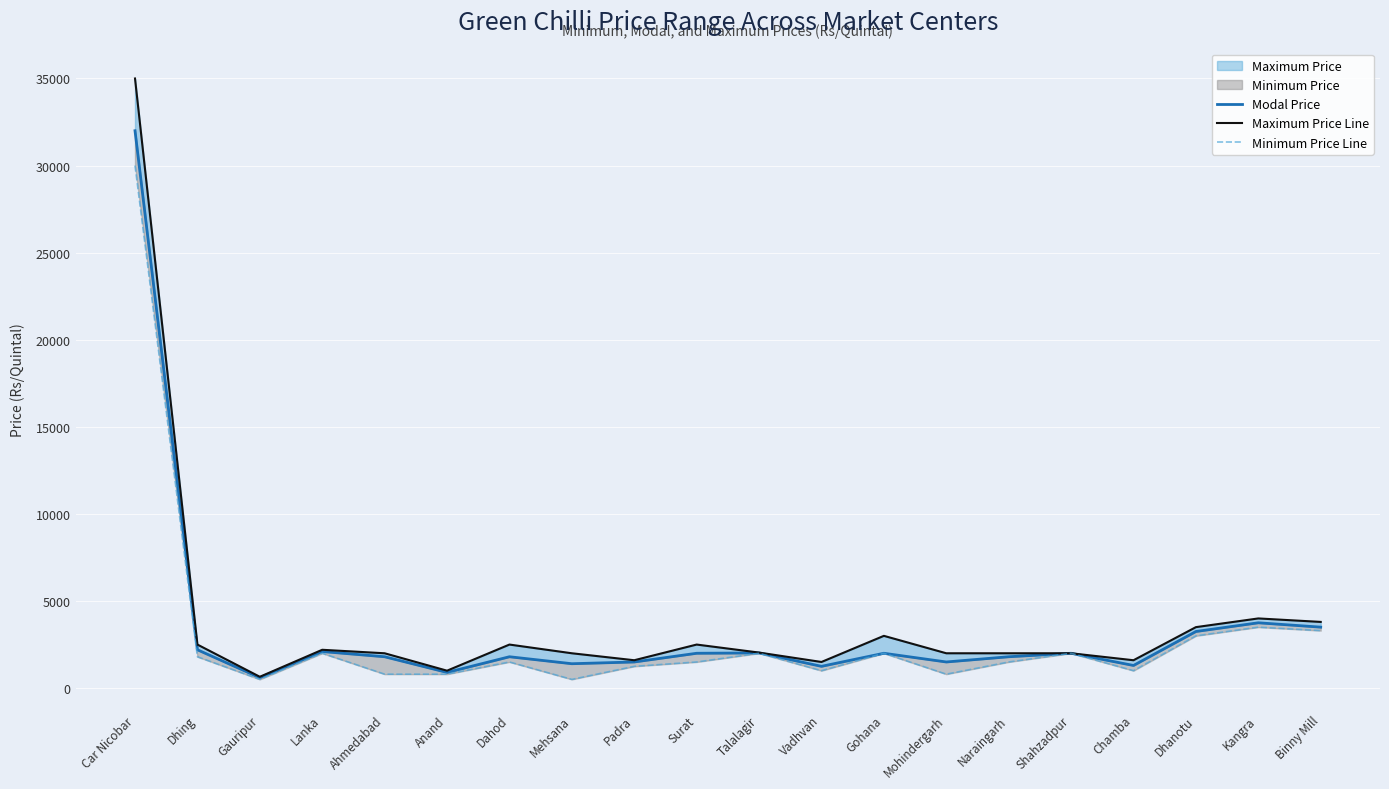

Reading right to left, what are all the values shown in this chart?

Modal Price: Binny Mill=3500	Kangra=3750	Dhanotu=3250	Chamba=1300	Shahzadpur=2000	Naraingarh=1800	Mohindergarh=1500	Gohana=2000	Vadhvan=1250	Talalagir=2020	Surat=2000	Padra=1500	Mehsana=1400	Dahod=1800	Anand=900	Ahmedabad=1800	Lanka=2100	Gauripur=600	Dhing=2200	Car Nicobar=32000
Maximum Price Line: Binny Mill=3800	Kangra=4000	Dhanotu=3500	Chamba=1600	Shahzadpur=2000	Naraingarh=2000	Mohindergarh=2000	Gohana=3000	Vadhvan=1500	Talalagir=2040	Surat=2500	Padra=1600	Mehsana=2000	Dahod=2500	Anand=1000	Ahmedabad=2000	Lanka=2200	Gauripur=650	Dhing=2500	Car Nicobar=35000
Minimum Price Line: Binny Mill=3300	Kangra=3500	Dhanotu=3000	Chamba=1000	Shahzadpur=2000	Naraingarh=1500	Mohindergarh=800	Gohana=2000	Vadhvan=1000	Talalagir=2000	Surat=1500	Padra=1250	Mehsana=500	Dahod=1500	Anand=800	Ahmedabad=800	Lanka=2000	Gauripur=500	Dhing=1800	Car Nicobar=30000